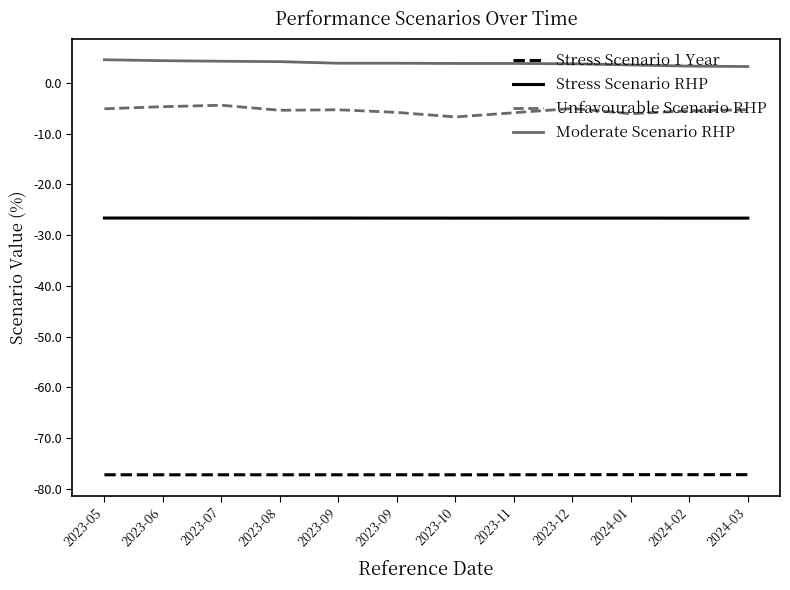

What is the difference between the highest and lowest values at 2024-02?

80.5